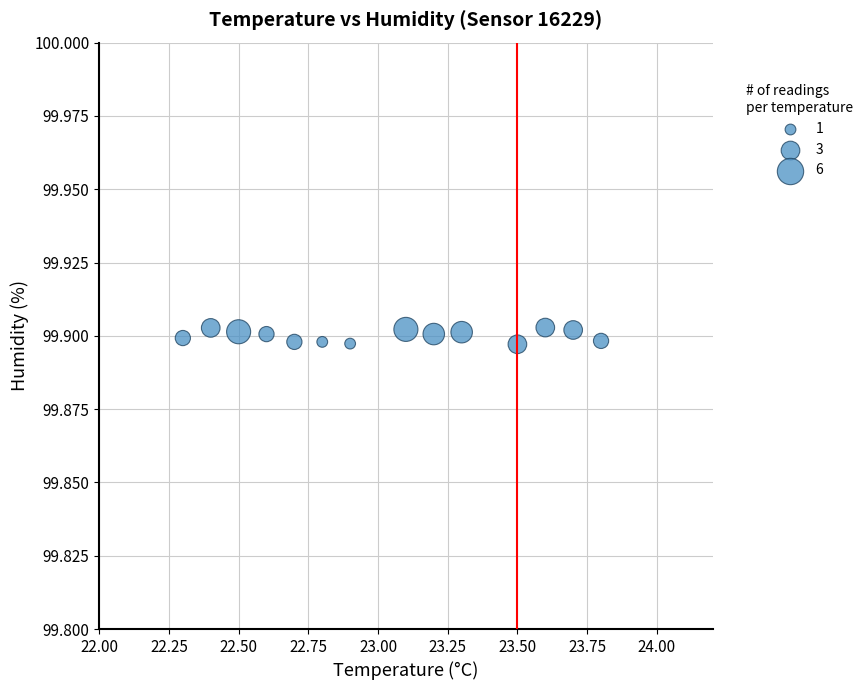

What is the range of X values (max minus min)?

1.5